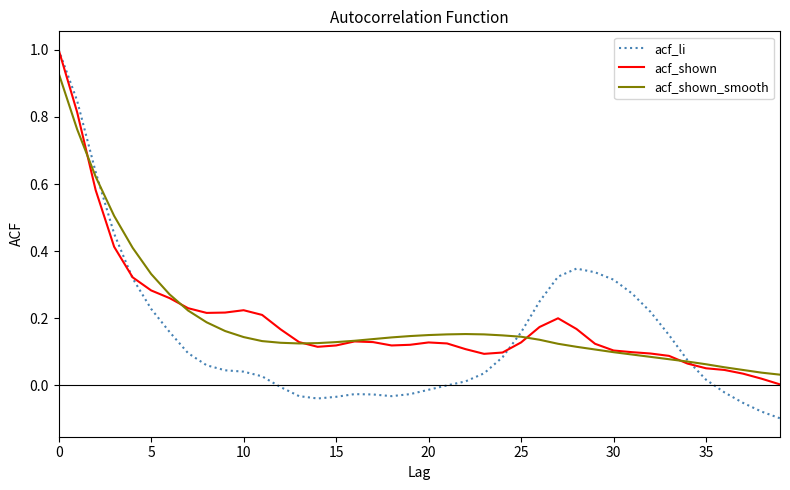

What is the maximum value shown in the chart?

1.0